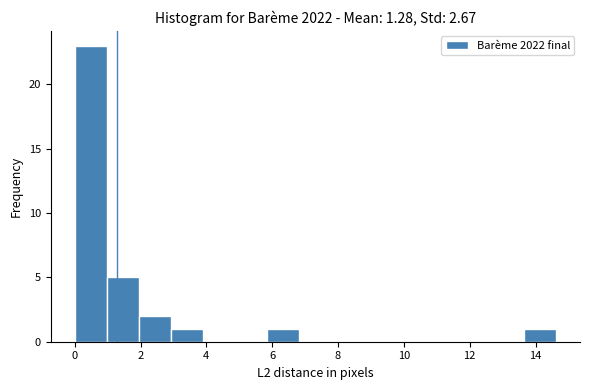

Reading left to right, transcribe this chart: for each bar, give the range it covers on the x-axis and its height. Neither the bar edges nor the heights are printed on the chart, so give them approximately, as read against the axes.

0.0 to 1.0: 23
1.0 to 2.0: 5
2.0 to 3.0: 2
3.0 to 3.8: 1
3.8 to 4.8: 0
4.8 to 5.8: 0
5.8 to 6.8: 1
6.8 to 7.8: 0
7.8 to 8.8: 0
8.8 to 9.8: 0
9.8 to 10.8: 0
10.8 to 11.6: 0
11.6 to 12.6: 0
12.6 to 13.6: 0
13.6 to 14.6: 1